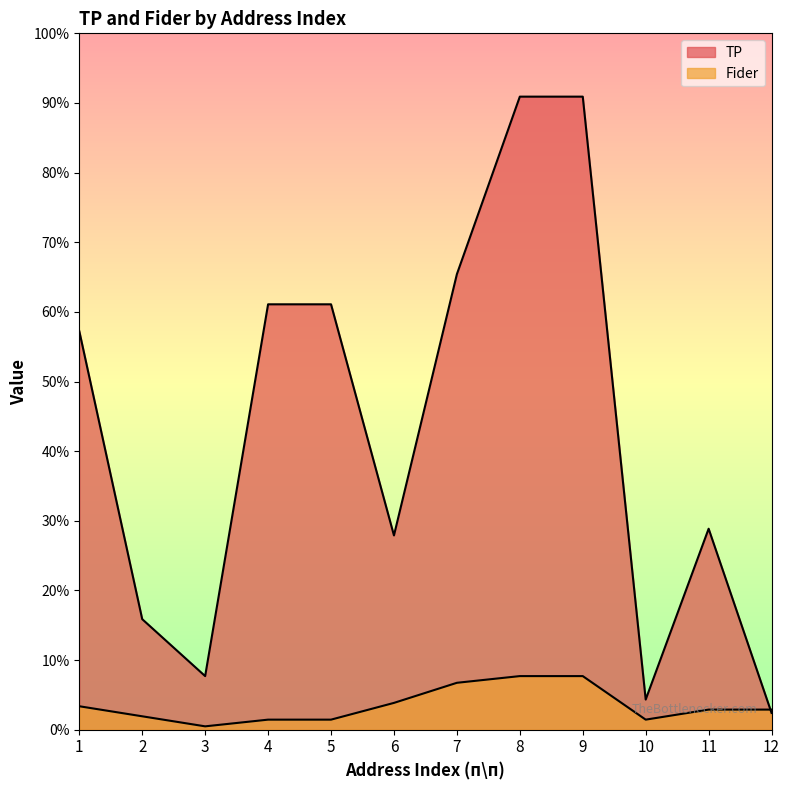

Which category has the highest value in the TP series?

8